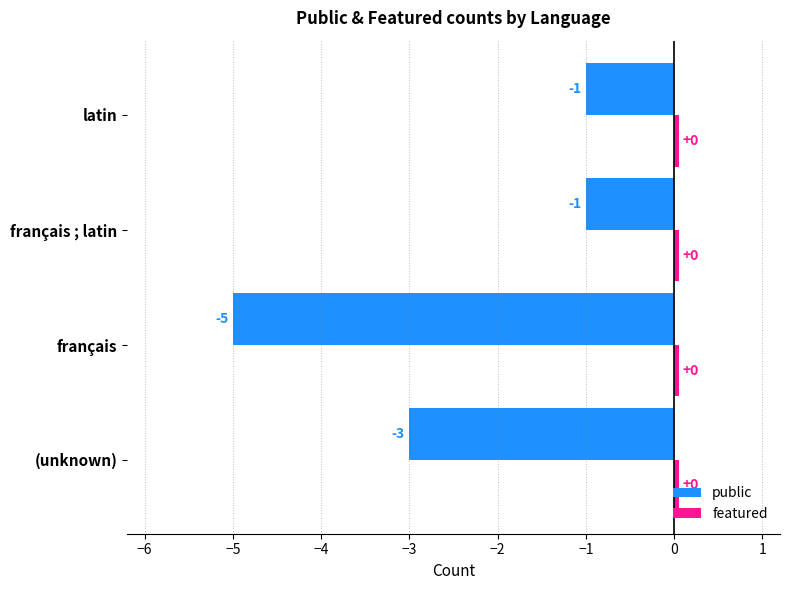

Which label corresponds to the smallest value in the chart?

français